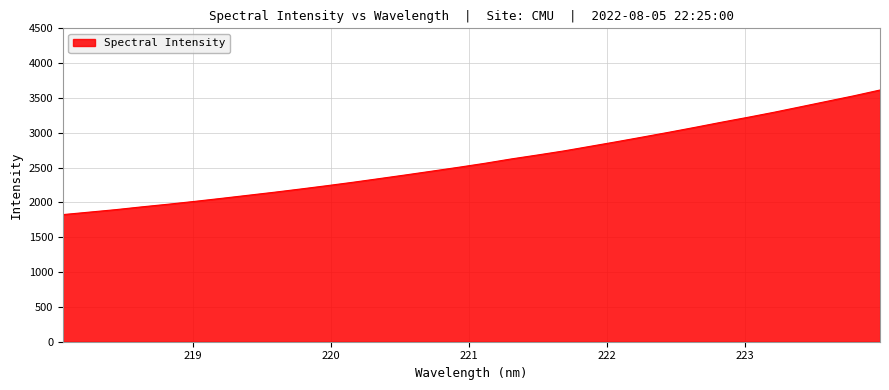

What is the difference between the maximum and minimum values?

1788.9